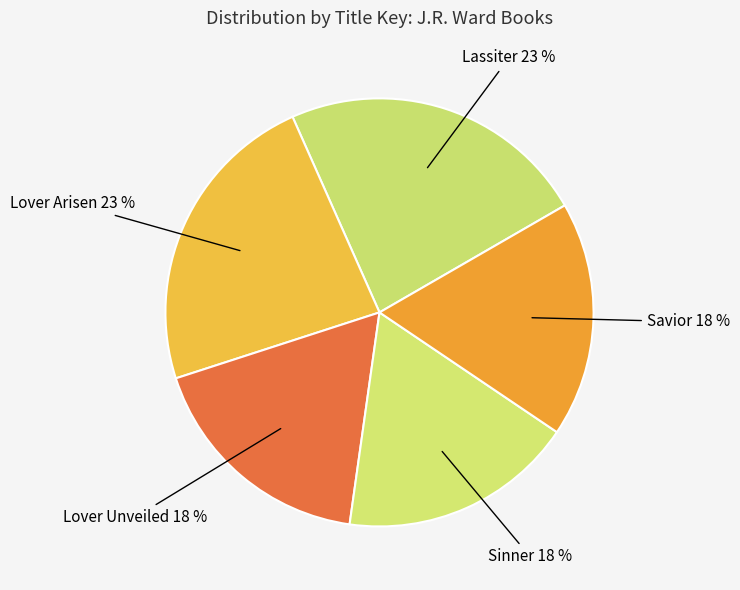

What percentage is the Lassiter slice, to the nearest percent?

23%